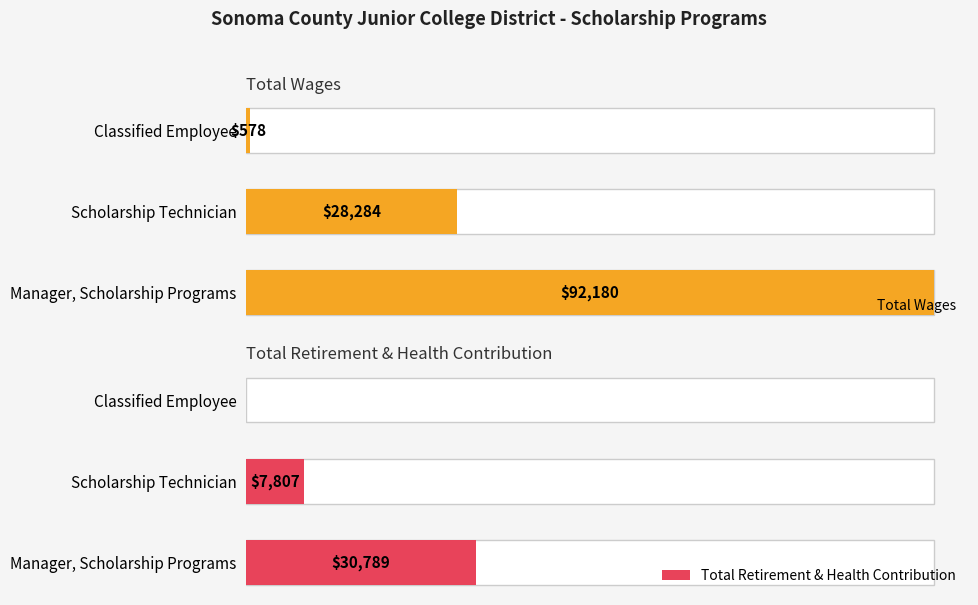

Rank the series at Classified Employee from highest to lowest value.

Total Wages, Total Retirement & Health Contribution